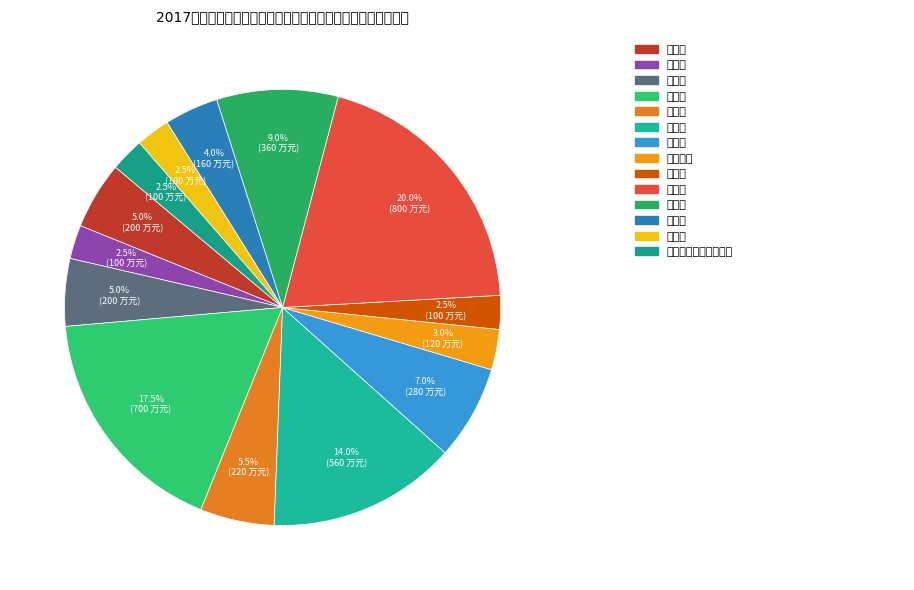

Count the number of slices in the pie.

14